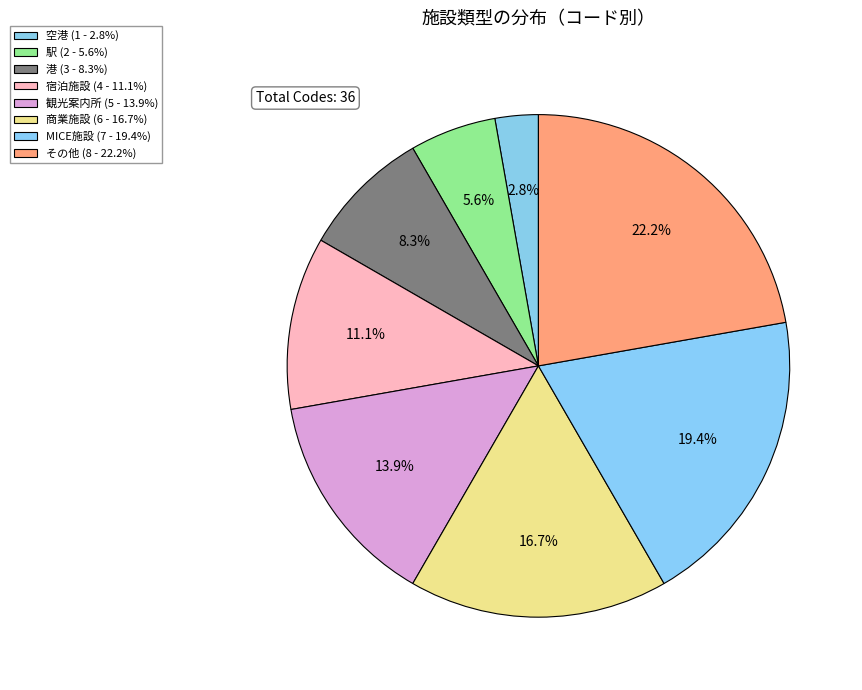

True or false: 駅 accounts for 1% of the total.

False